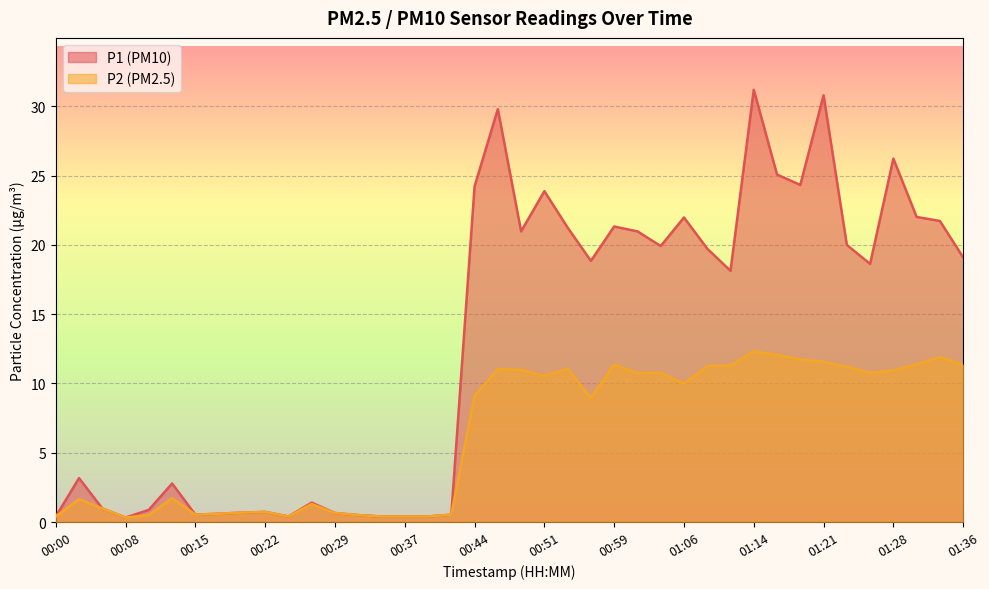

The P2 series shows 11.0 at 00:49. True or false?

True